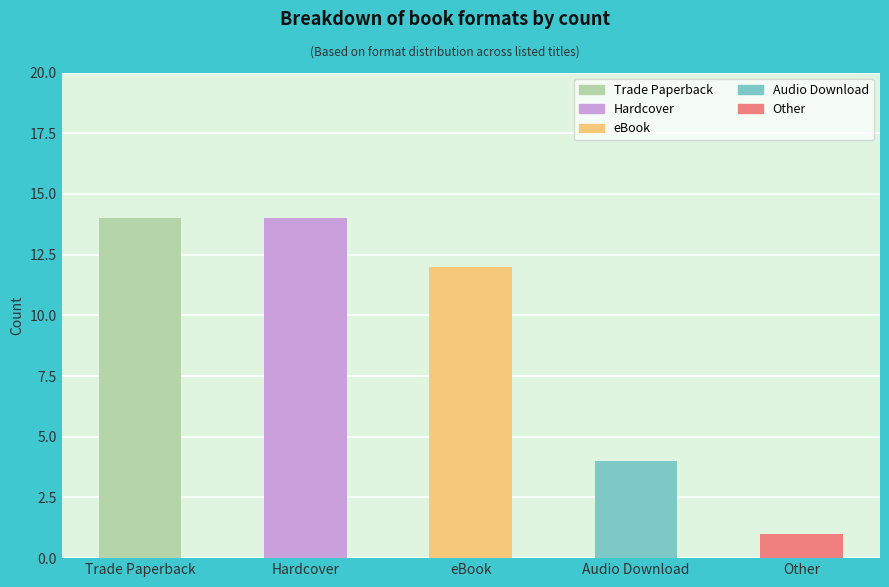

Reading left to right, transcribe all the data shown in this chart.

14	14	12	4	1